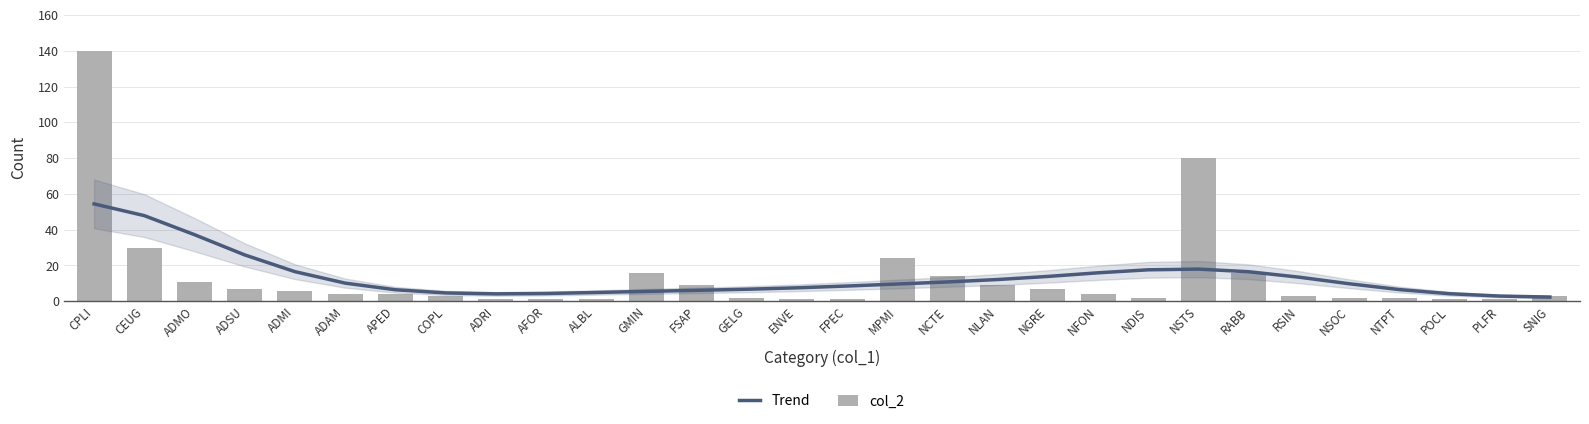

Reading left to right, what are all the values shown in this chart?

Trend: CPLI=54.4	CEUG=47.9	ADMO=37.2	ADSU=25.9	ADMI=16.6	ADAM=10.2	APED=6.4	COPL=4.7	ADRI=4.1	AFOR=4.4	ALBL=4.9	GMIN=5.5	FSAP=6.1	GELG=6.7	ENVE=7.5	FPEC=8.5	MPMI=9.6	NCTE=10.8	NLAN=12.2	NGRE=13.9	NFON=15.9	NDIS=17.6	NSTS=18.0	RABB=16.5	RSIN=13.5	NSOC=9.8	NTPT=6.5	POCL=4.2	PLFR=2.9	SNIG=2.4
col_2: CPLI=140.0	CEUG=30.0	ADMO=11.0	ADSU=7.0	ADMI=6.0	ADAM=4.0	APED=4.0	COPL=3.0	ADRI=1.0	AFOR=1.0	ALBL=1.0	GMIN=16.0	FSAP=9.0	GELG=2.0	ENVE=1.0	FPEC=1.0	MPMI=24.0	NCTE=14.0	NLAN=9.0	NGRE=7.0	NFON=4.0	NDIS=2.0	NSTS=80.0	RABB=16.0	RSIN=3.0	NSOC=2.0	NTPT=2.0	POCL=1.0	PLFR=1.0	SNIG=3.0